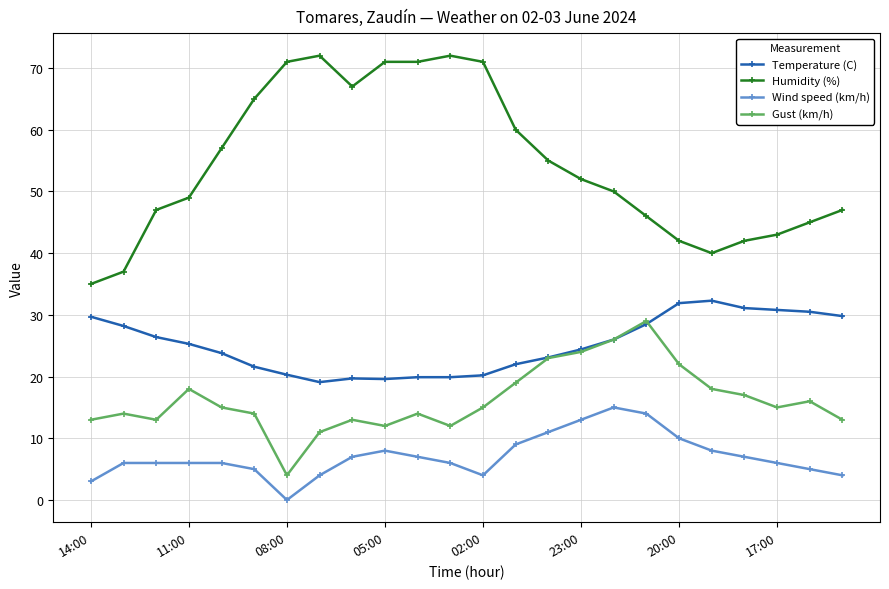

True or false: Wind speed (km/h) and Humidity (%) intersect in this chart.

False